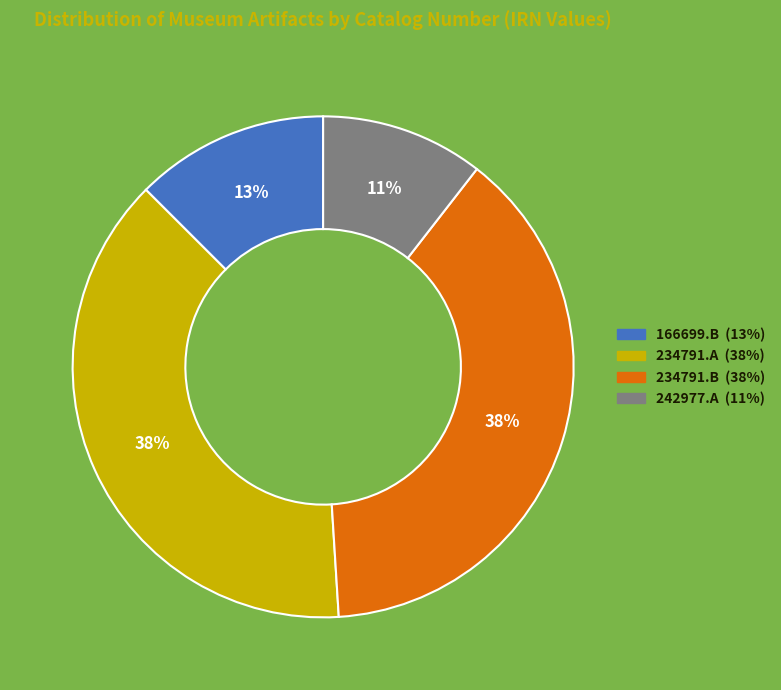

Which category has the smallest portion of the pie?

242977.A